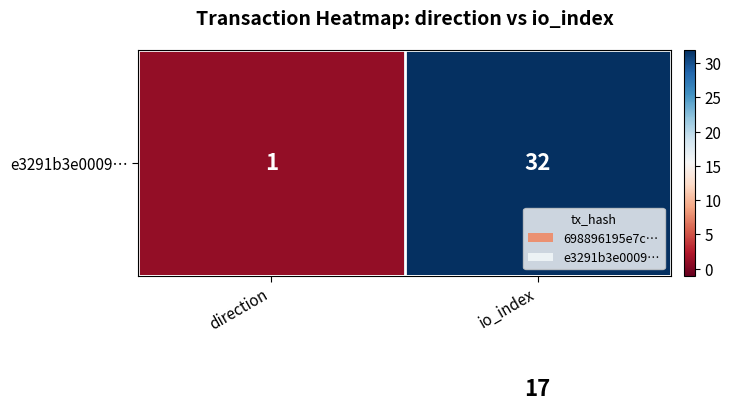

What is the greatest value displayed?

32